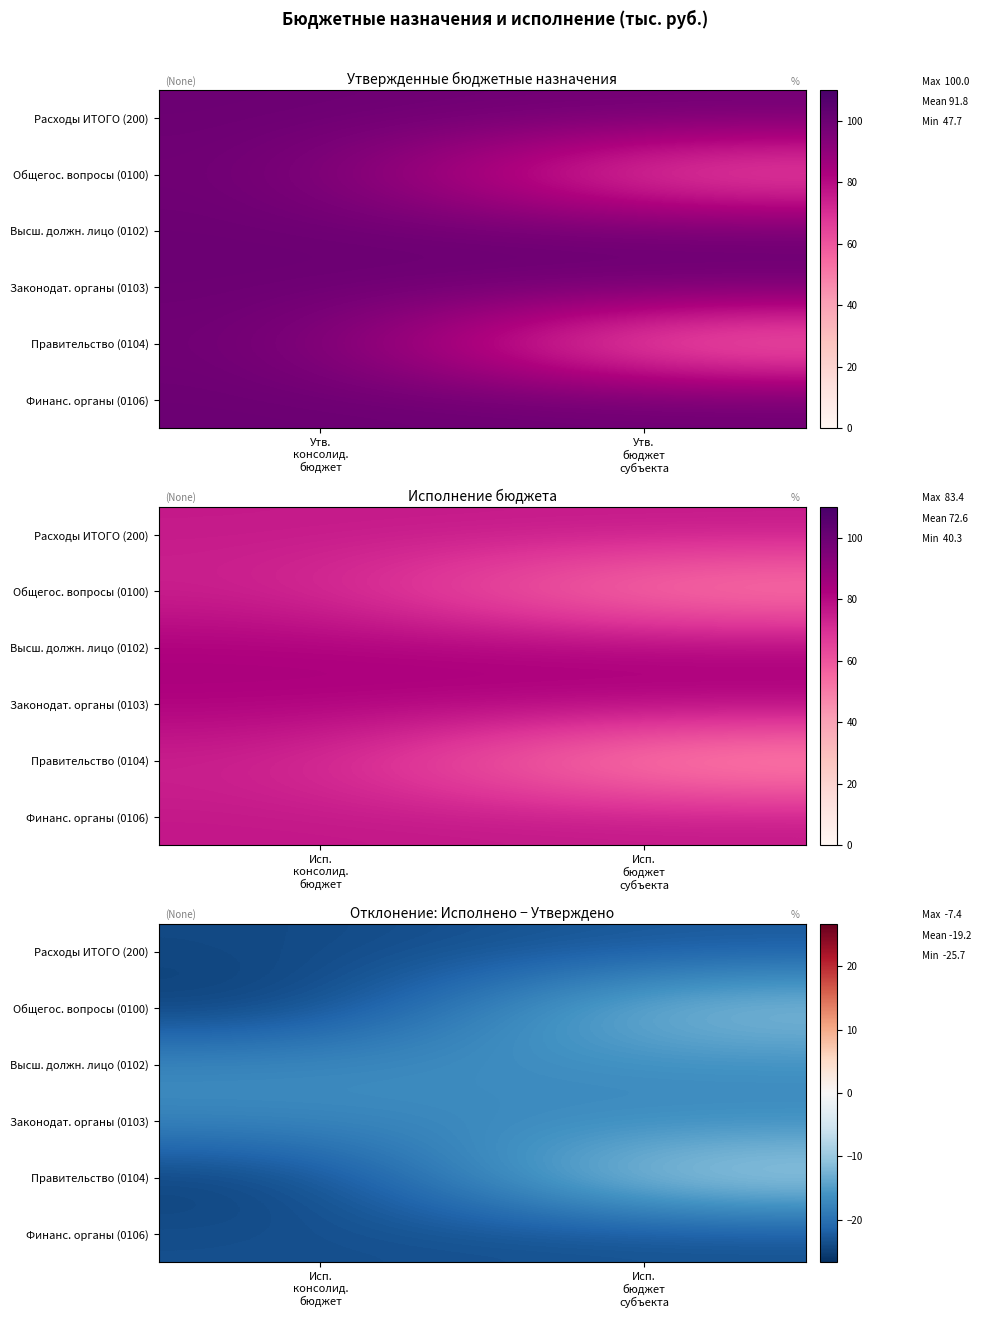

What is the sum of all Правительство (0104) values?

-33.1